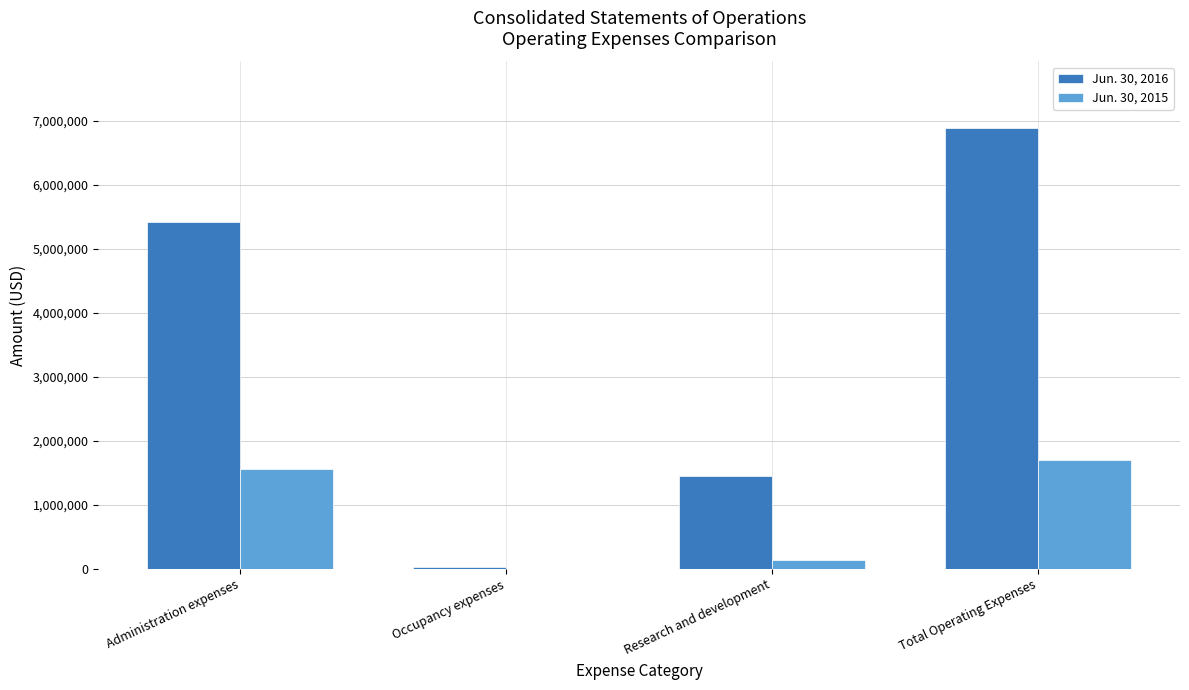

What is the greatest value displayed?

6897554